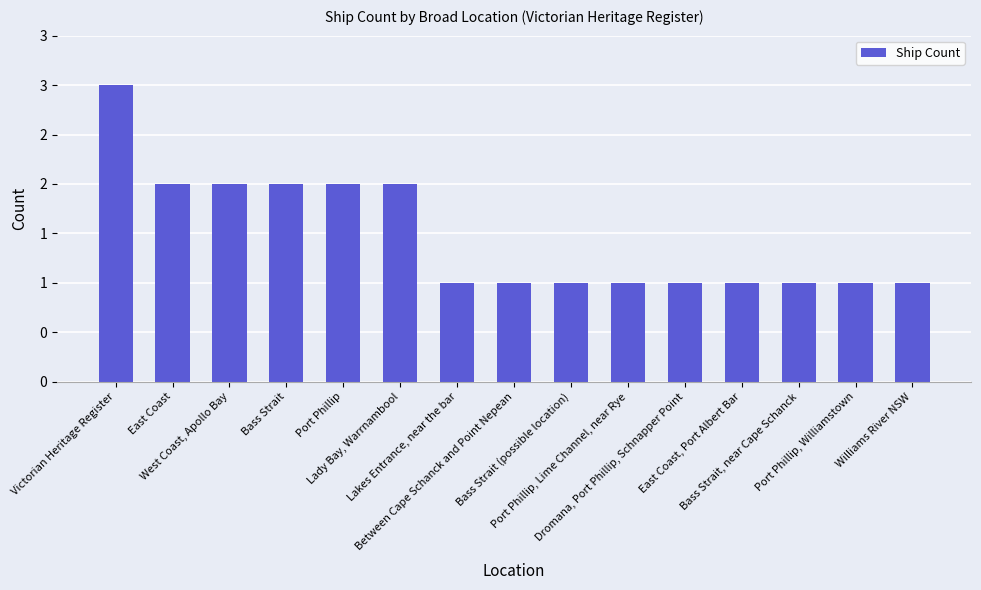

What is the label of the 13th bar from the right?

West Coast, Apollo Bay